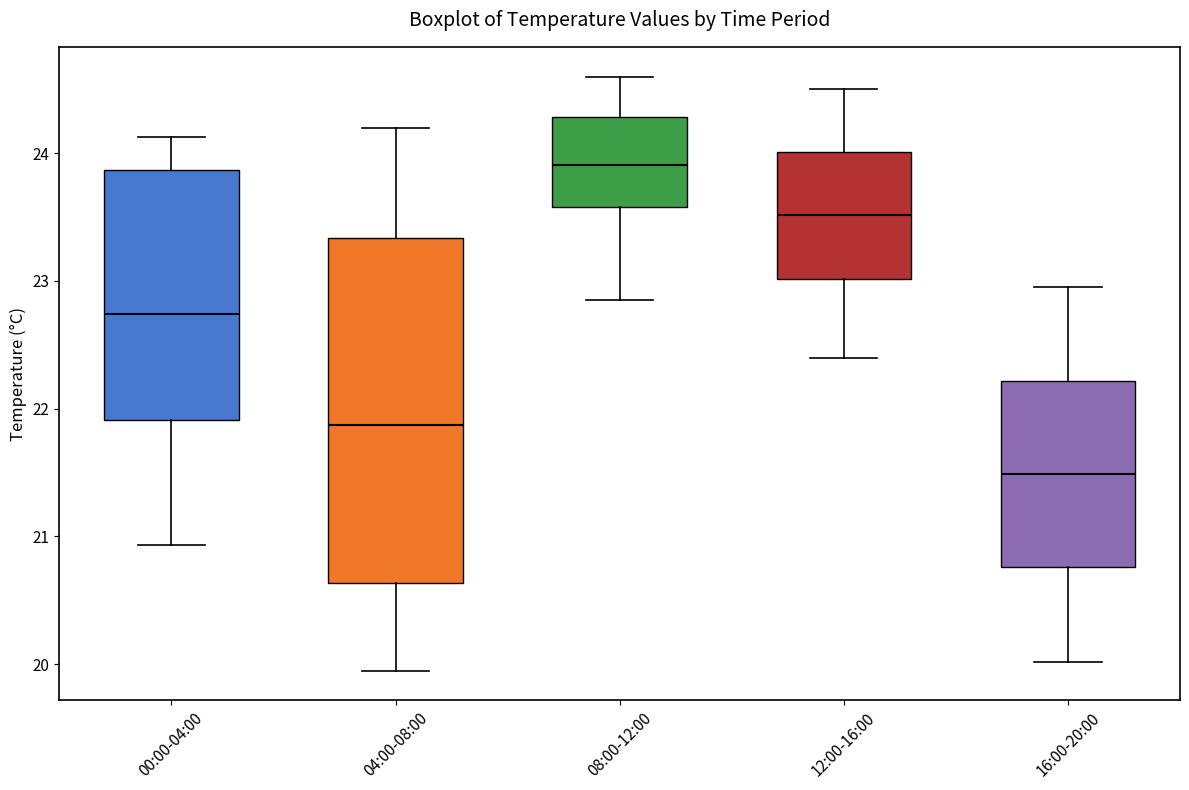

Reading left to right, read every box against the y-axis: the position of its median line, the range the box covers, and the ends of its whiskers. The values are not printed on the chart, so give them approximately, as read against the axis.

00:00-04:00: median 22.7, box 21.9 to 23.9, whiskers 20.9 to 24.1
04:00-08:00: median 21.9, box 20.6 to 23.3, whiskers 20.0 to 24.2
08:00-12:00: median 23.9, box 23.6 to 24.3, whiskers 22.9 to 24.6
12:00-16:00: median 23.5, box 23.0 to 24.0, whiskers 22.4 to 24.5
16:00-20:00: median 21.5, box 20.8 to 22.2, whiskers 20.0 to 23.0